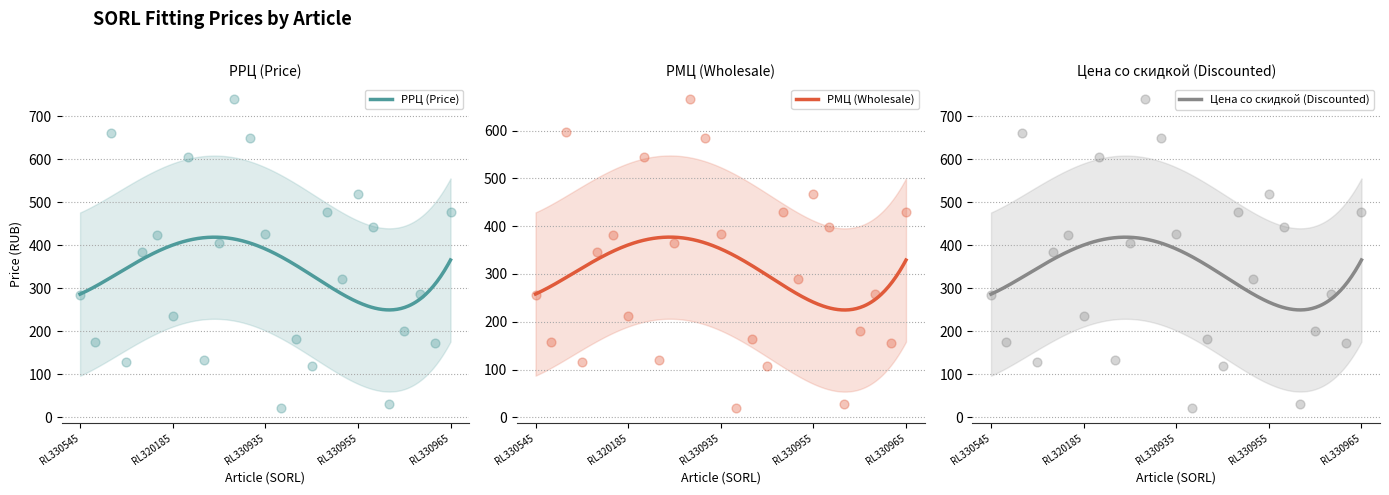

What are all the series names shown in the legend?

РРЦ (Price), РМЦ (Wholesale), Цена со скидкой (Discounted)